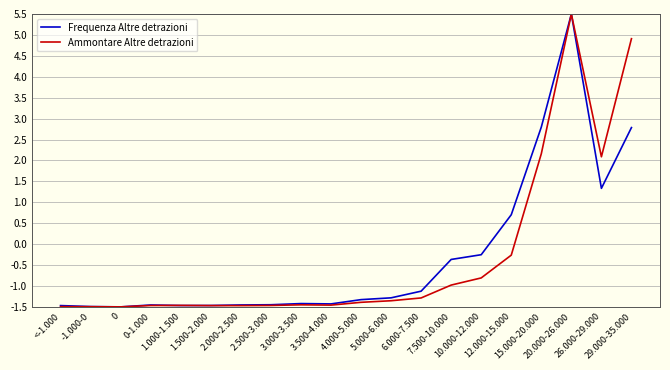

How many negative values does the Ammontare Altre detrazioni series have?

16